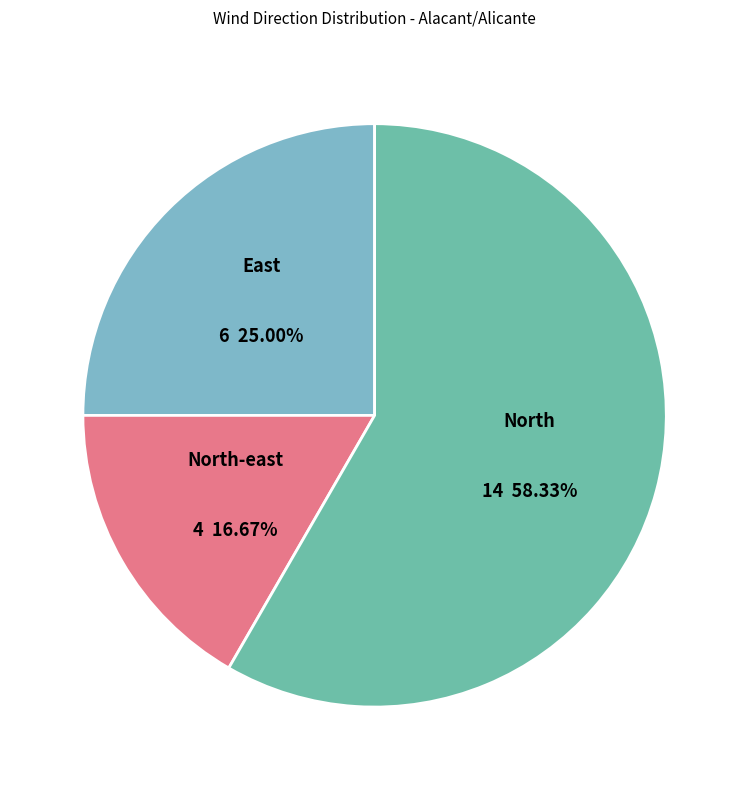

How many slices are in this pie chart?

3